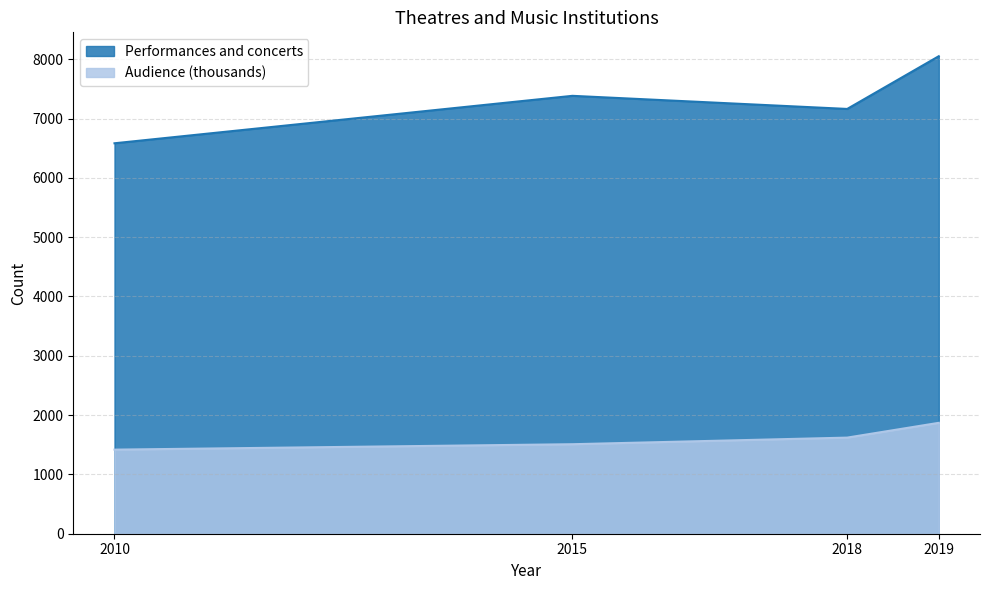

True or false: Audience (thousands) and Performances and concerts intersect in this chart.

False